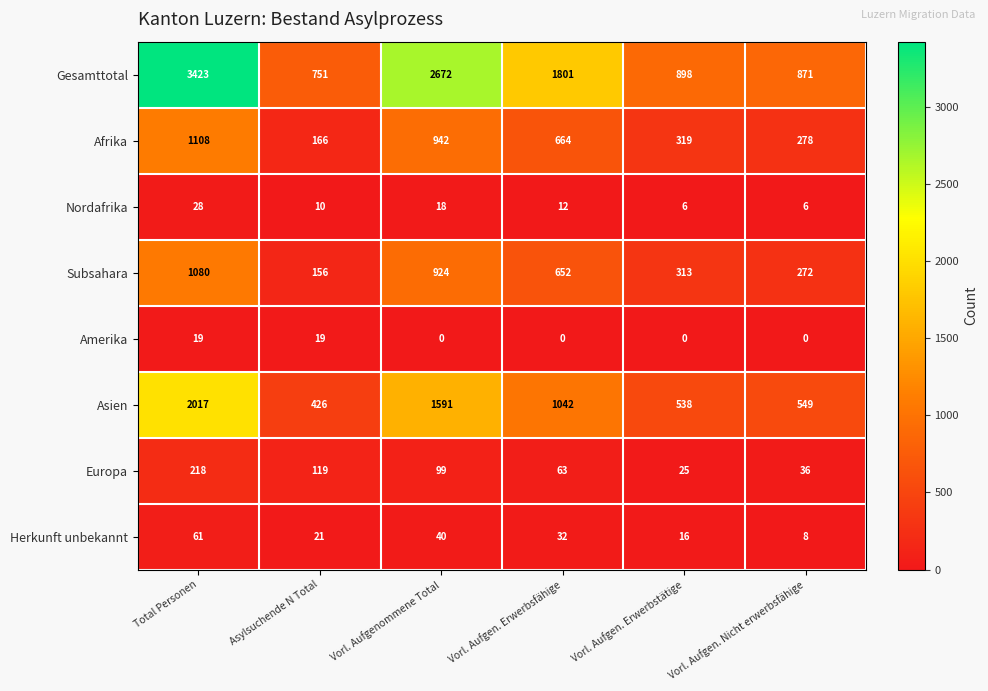

What is the sum of all Herkunft unbekannt values?

178